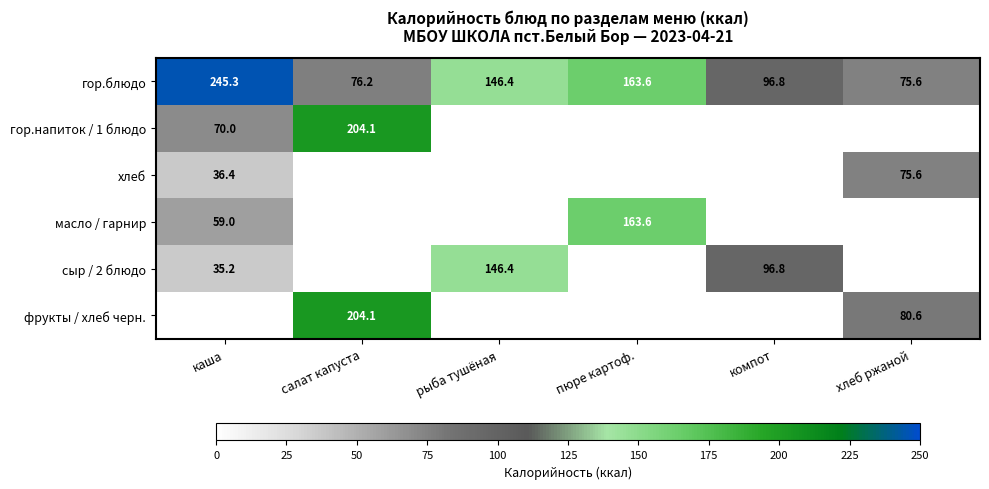

The value of гор.блюдо at салат капуста is 22.4. True or false?

False